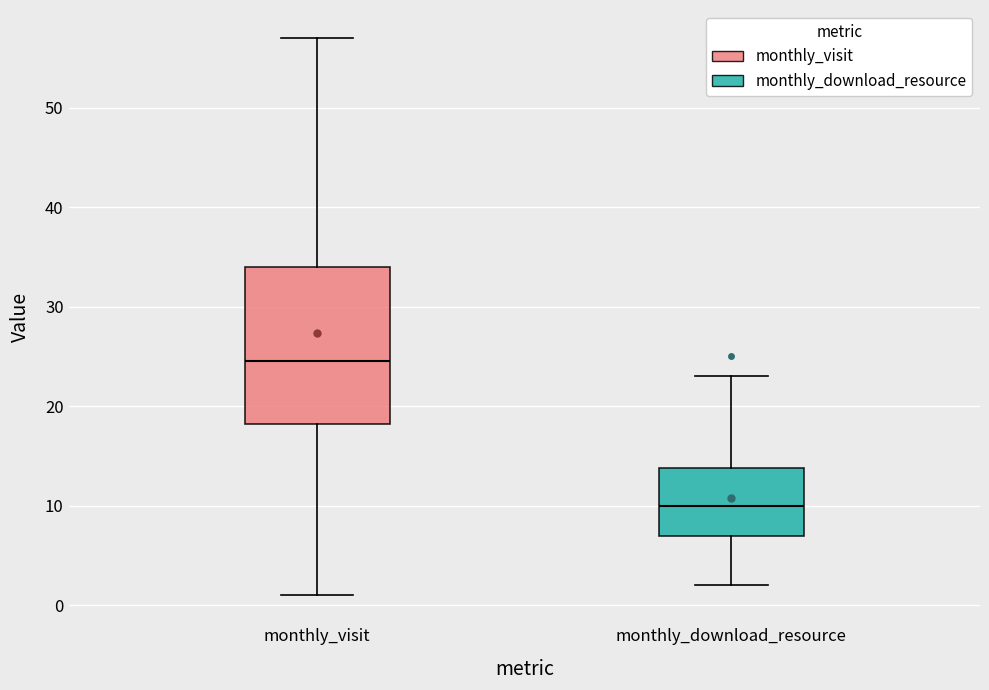

Reading left to right, read every box against the y-axis: the position of its median line, the range the box covers, and the ends of its whiskers. The values are not printed on the chart, so give them approximately, as read against the axis.

monthly_visit: median 25, box 18 to 34, whiskers 1 to 57
monthly_download_resource: median 10, box 7 to 14, whiskers 2 to 23